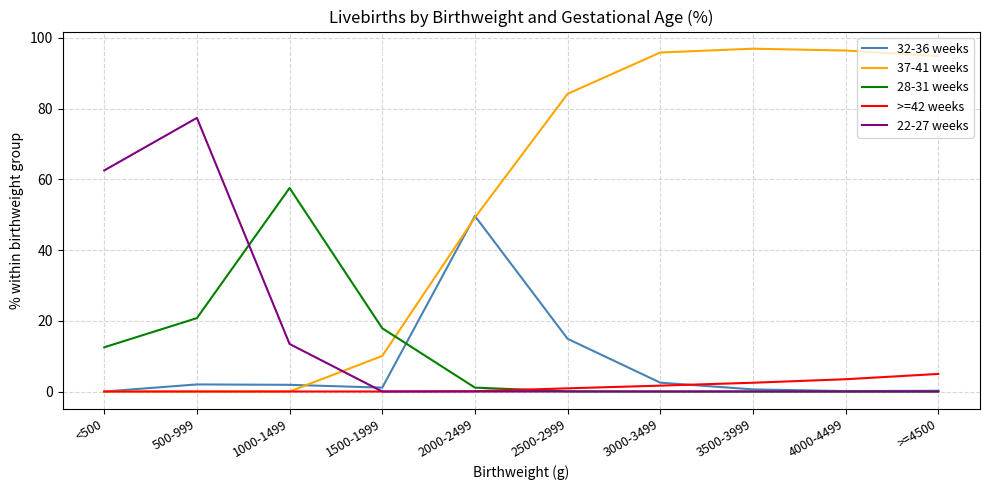

At which label does 28-31 weeks reach its peak?

1000-1499